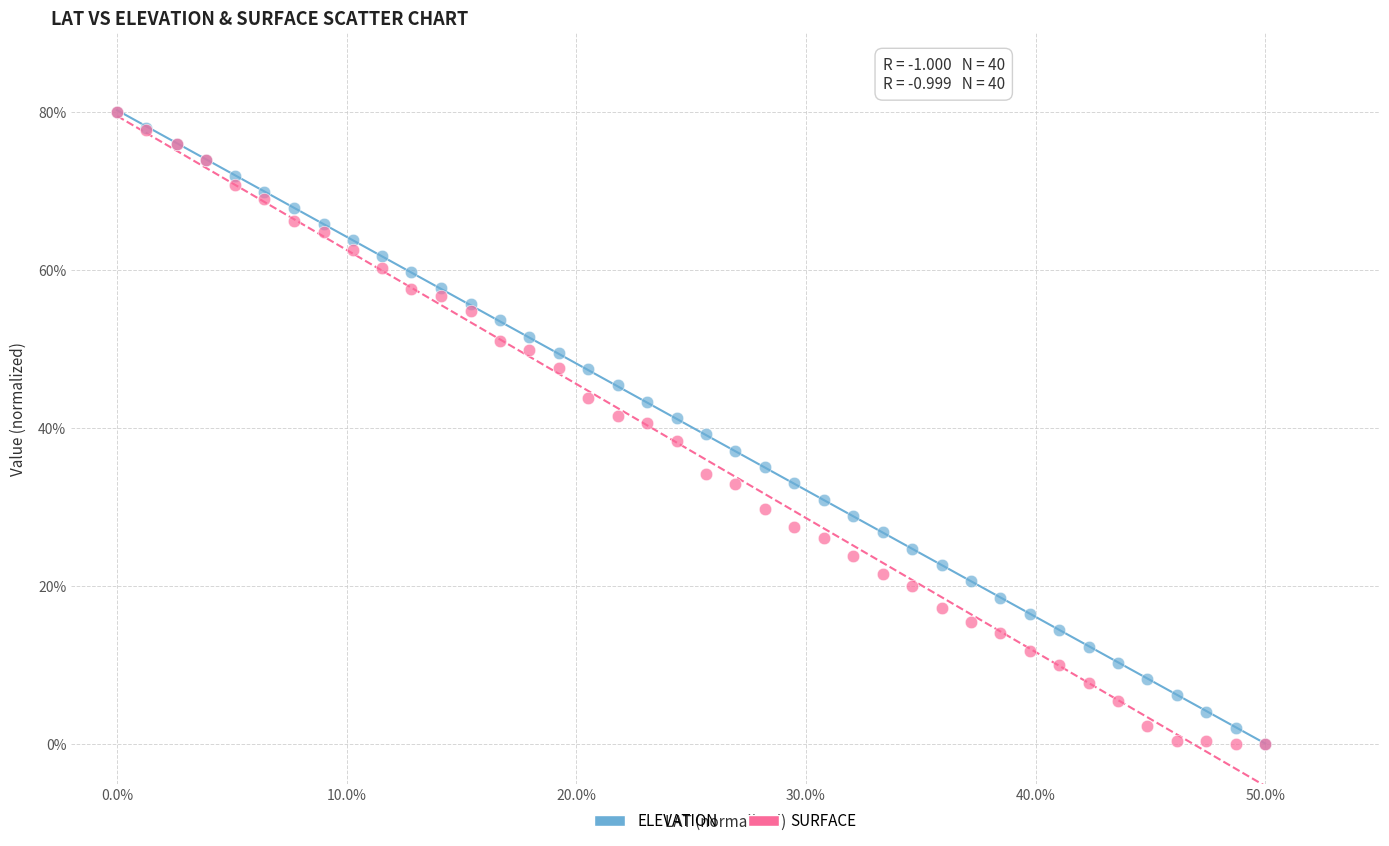

What are all the series names shown in the legend?

ELEVATION, SURFACE